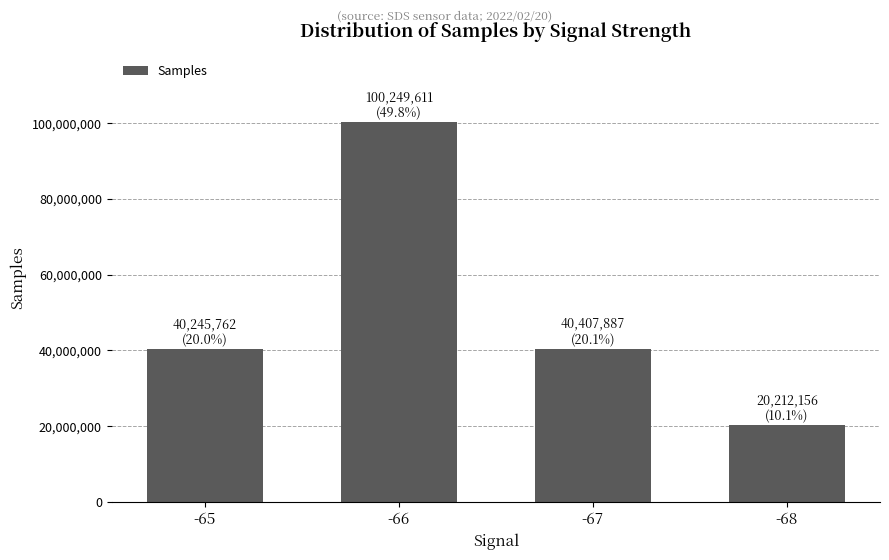

How many bars are there in total?

4